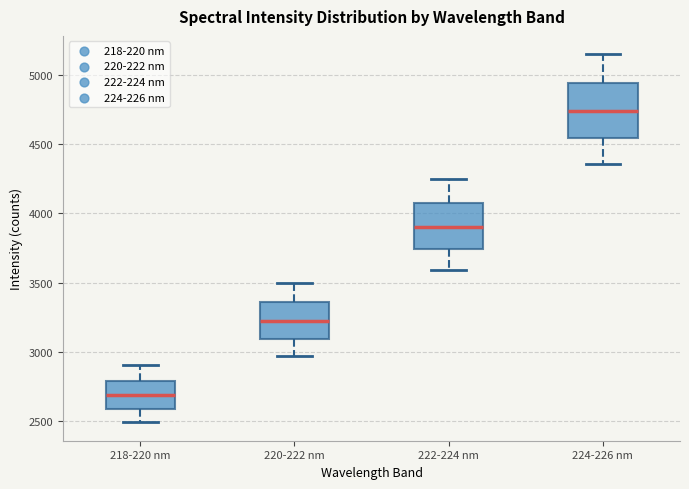

Reading left to right, read every box against the y-axis: the position of its median line, the range the box covers, and the ends of its whiskers. The values are not printed on the chart, so give them approximately, as read against the axis.

218-220 nm: median 2700, box 2600 to 2800, whiskers 2500 to 2900
220-222 nm: median 3200, box 3100 to 3350, whiskers 2950 to 3500
222-224 nm: median 3900, box 3750 to 4050, whiskers 3600 to 4250
224-226 nm: median 4750, box 4550 to 4950, whiskers 4350 to 5150